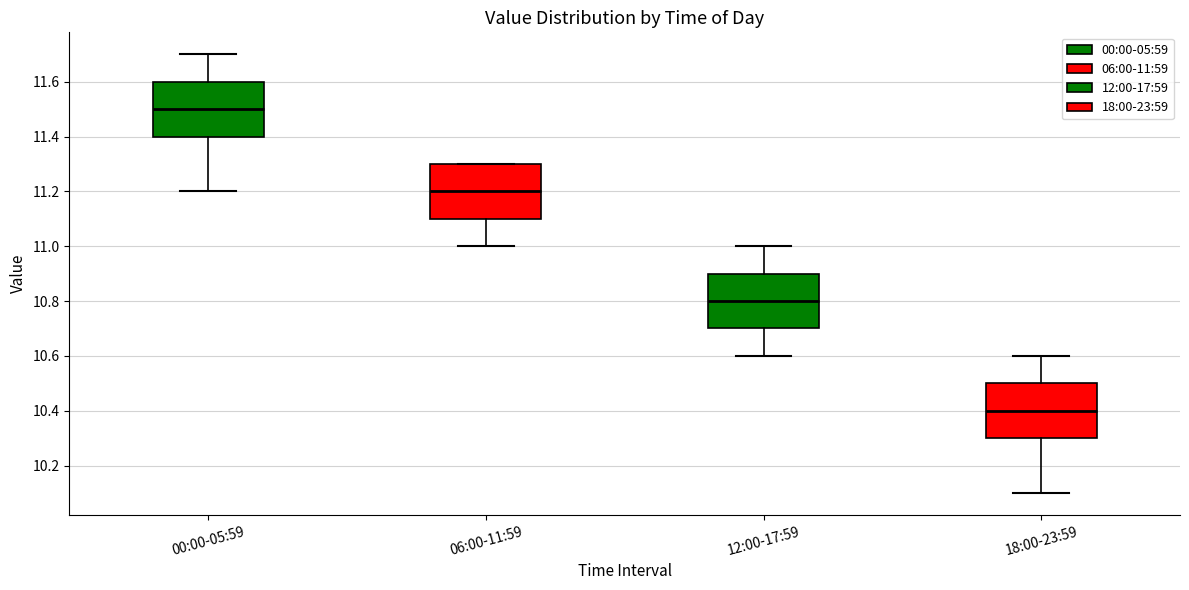

Where does the lower whisker of the box for 12:00-17:59 end on the y-axis? The values are not printed on the chart, so give them approximately, as read against the axis.

10.6